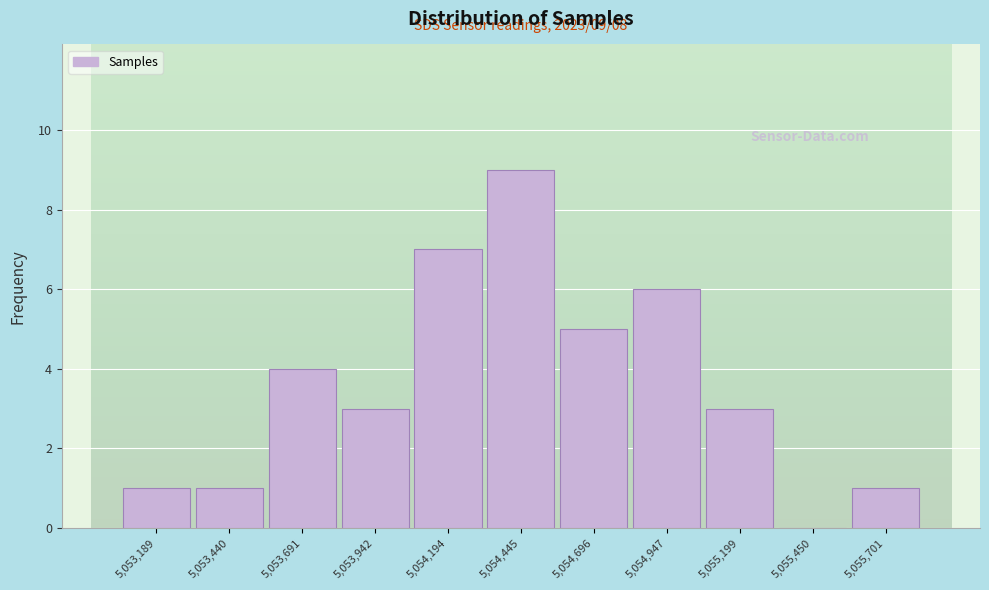

Reading left to right, extract all data points from this chart.

5,053,189=1	5,053,440=1	5,053,691=4	5,053,942=3	5,054,194=7	5,054,445=9	5,054,696=5	5,054,947=6	5,055,199=3	5,055,450=0	5,055,701=1